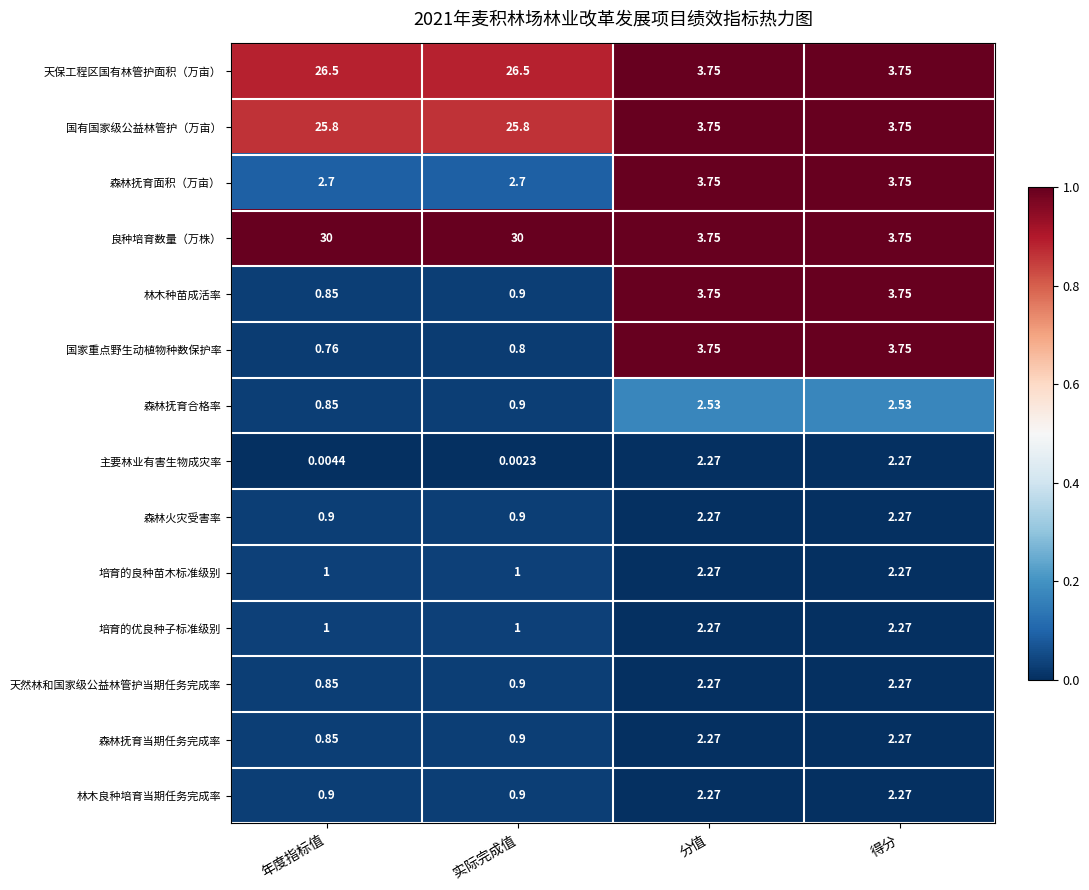

Which series has the largest total across all categories?

良种培育数量（万株）